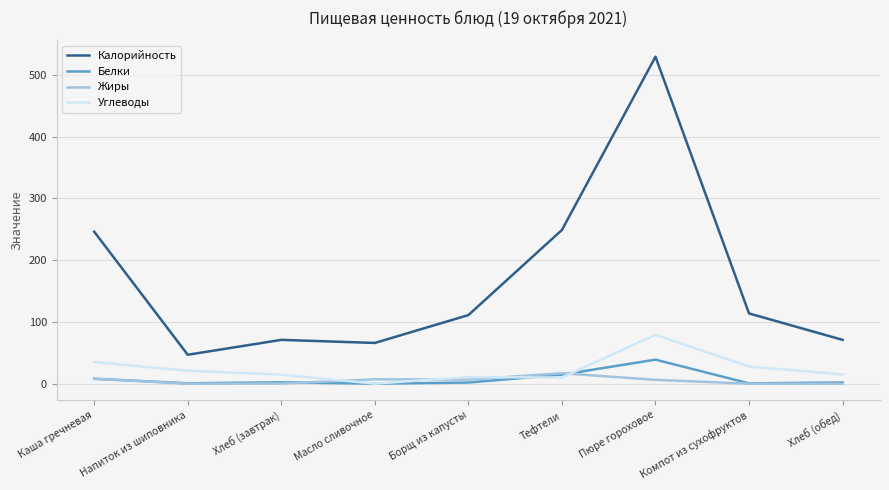

Which series has the largest total across all categories?

Калорийность